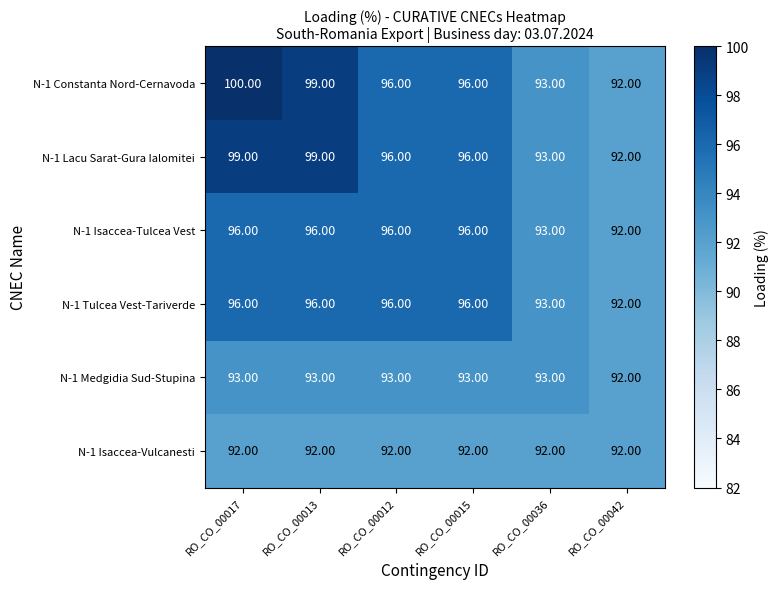

What is the greatest value displayed?

100